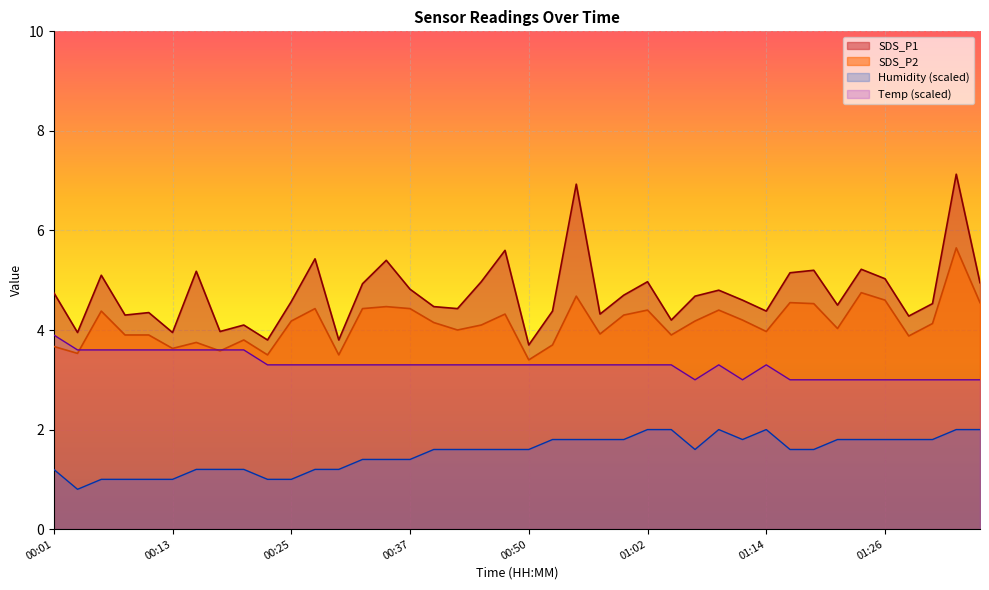

True or false: SDS_P2 and SDS_P1 cross at least once.

False